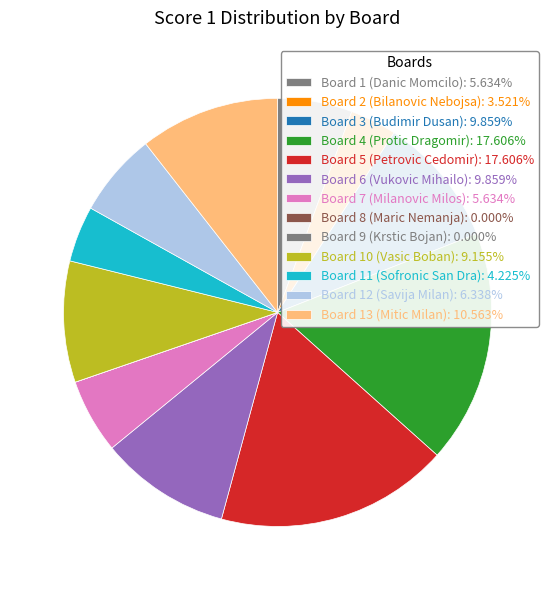

Count the number of slices in the pie.

13